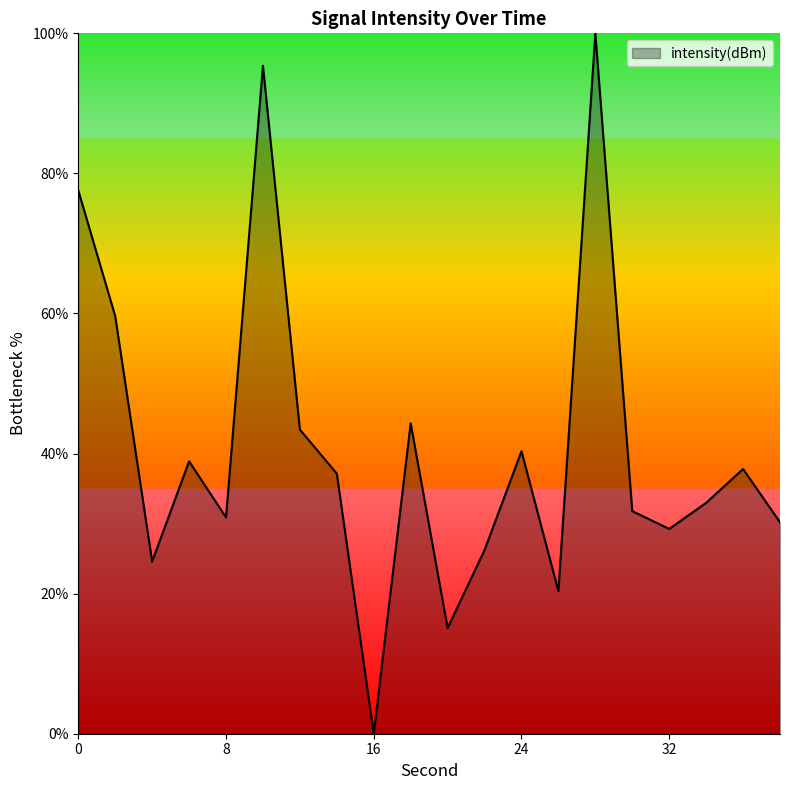

What is the maximum value shown in the chart?

100.0